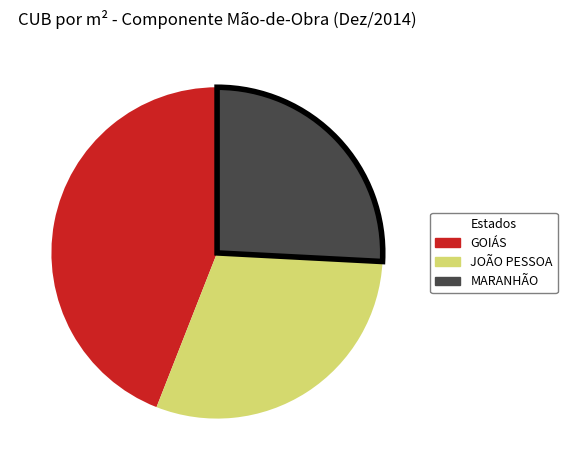

Does any single category account for the majority?

No